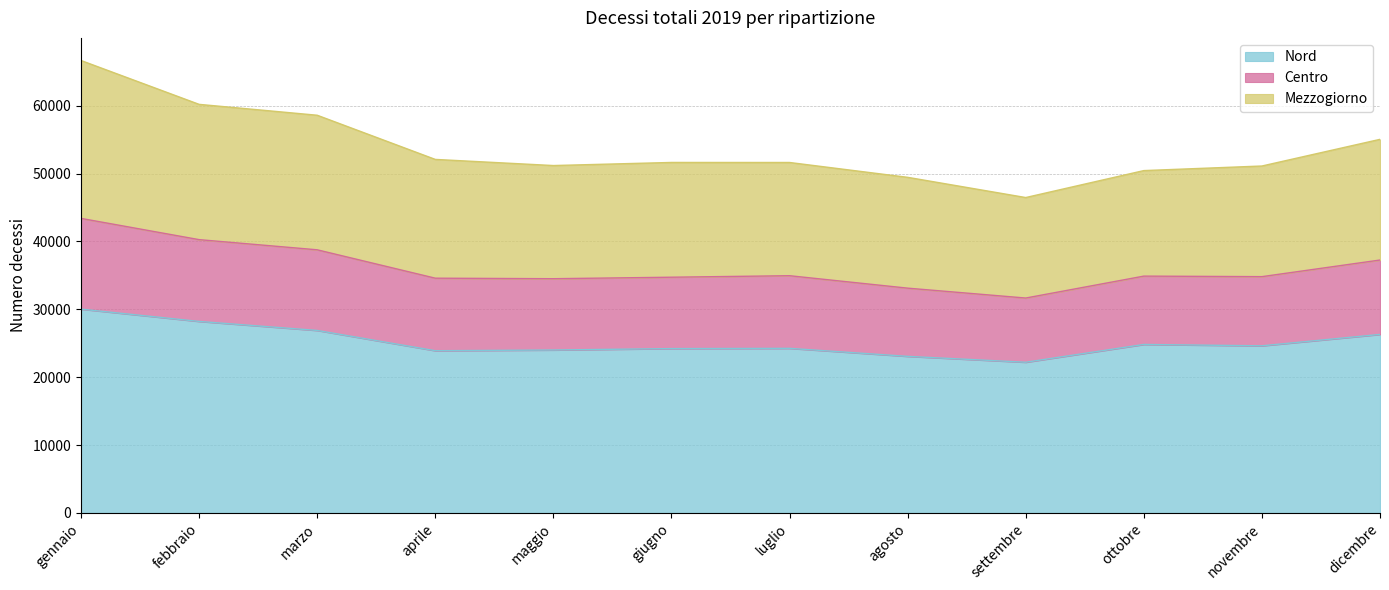

At which category does Centro reach its first local valley?

maggio